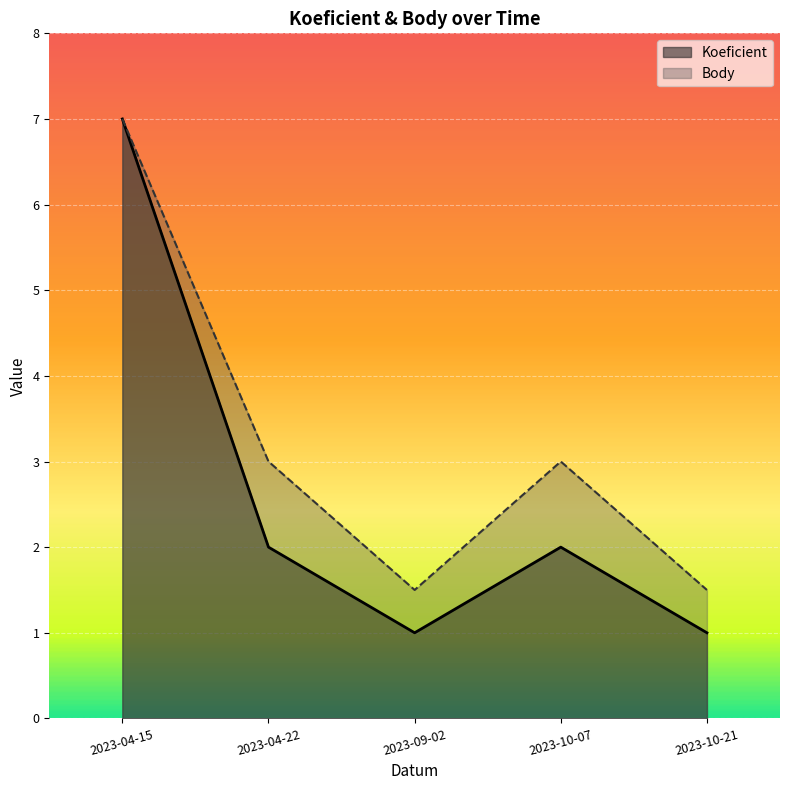

The value of Koeficient at 2023-04-15 is 7.0. True or false?

True